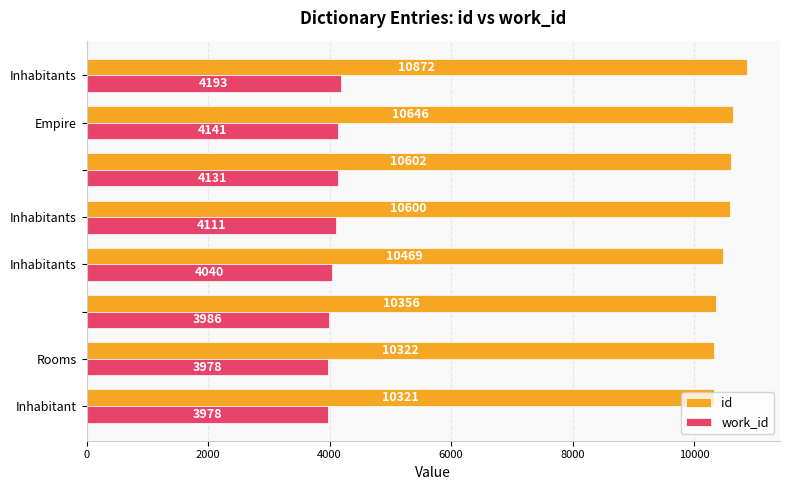

Count the number of categories in the chart.

8